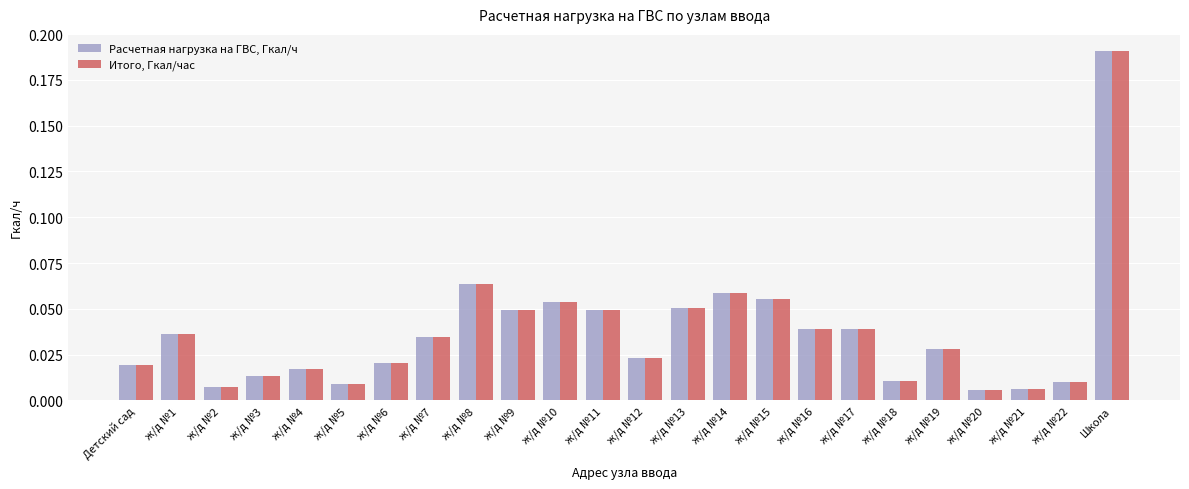

What position from the left is ж/д №14?

15